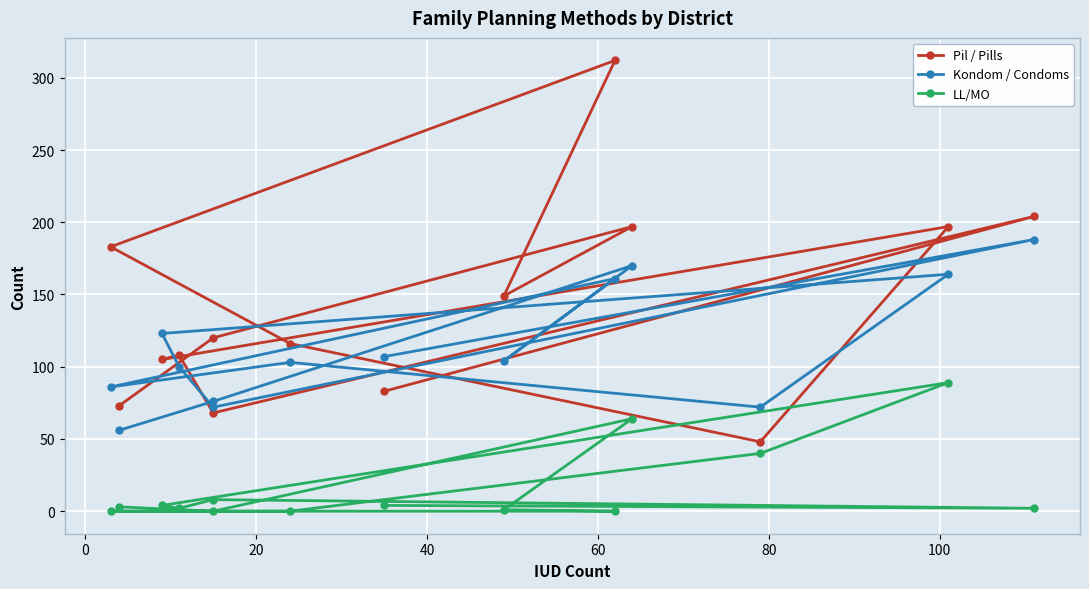

After their last crossing, which series has the higher values: Kondom / Condoms or Pil / Pills?

Pil / Pills